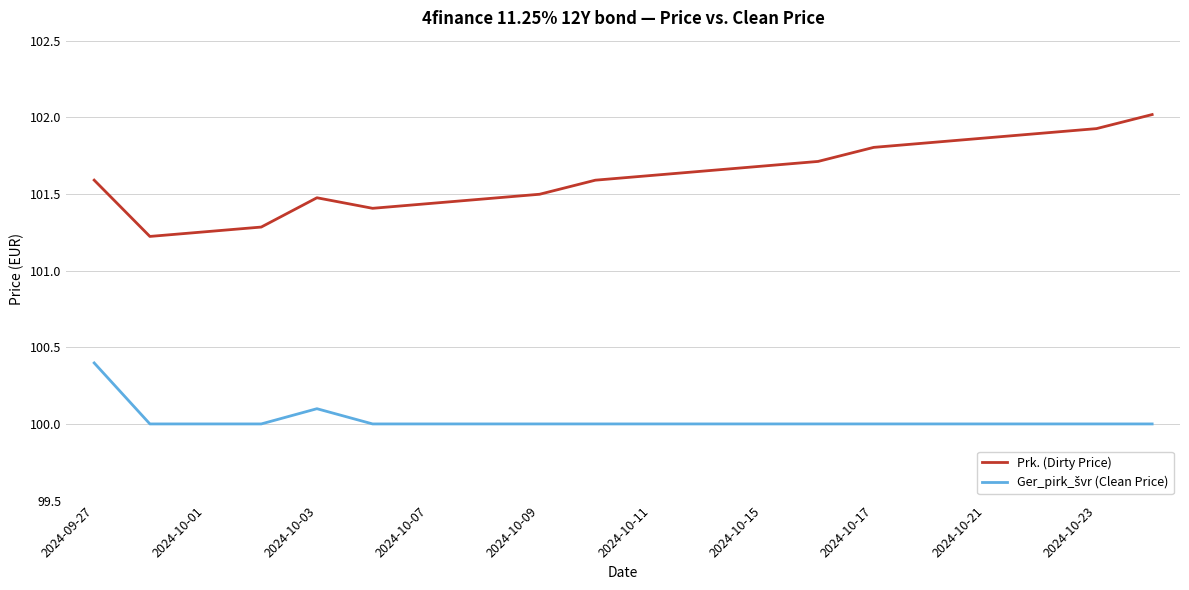

What is the maximum value shown in the chart?

102.0